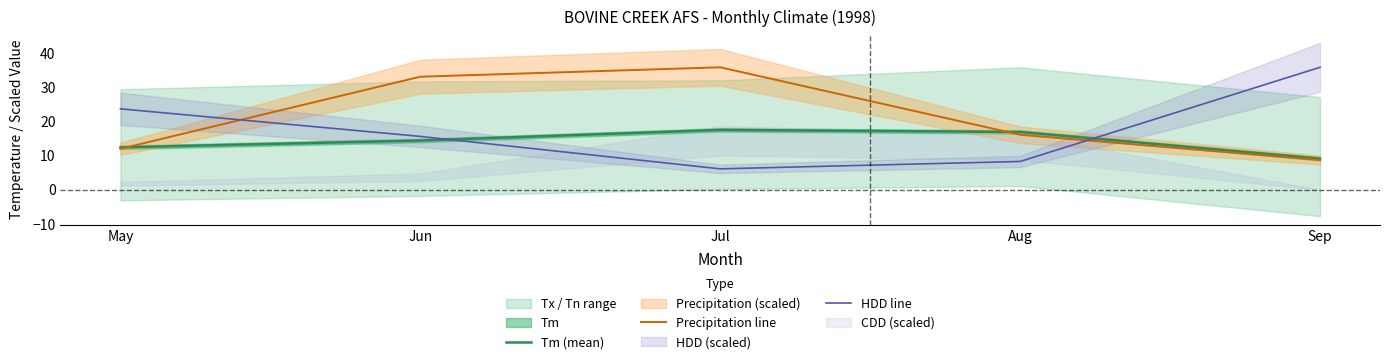

What is the average value of the Precipitation line series?

21.1